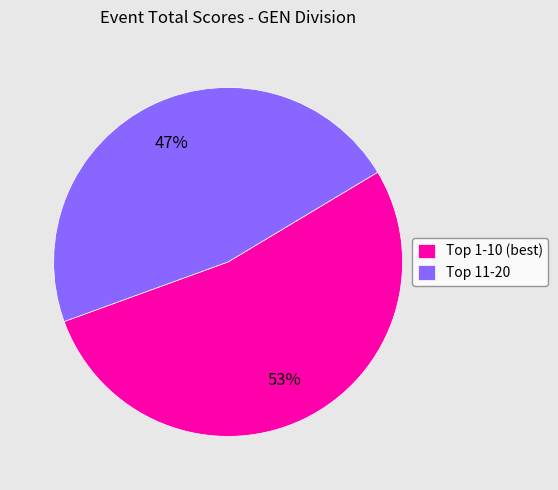

To the nearest percent, what is the average slice percentage?

50%